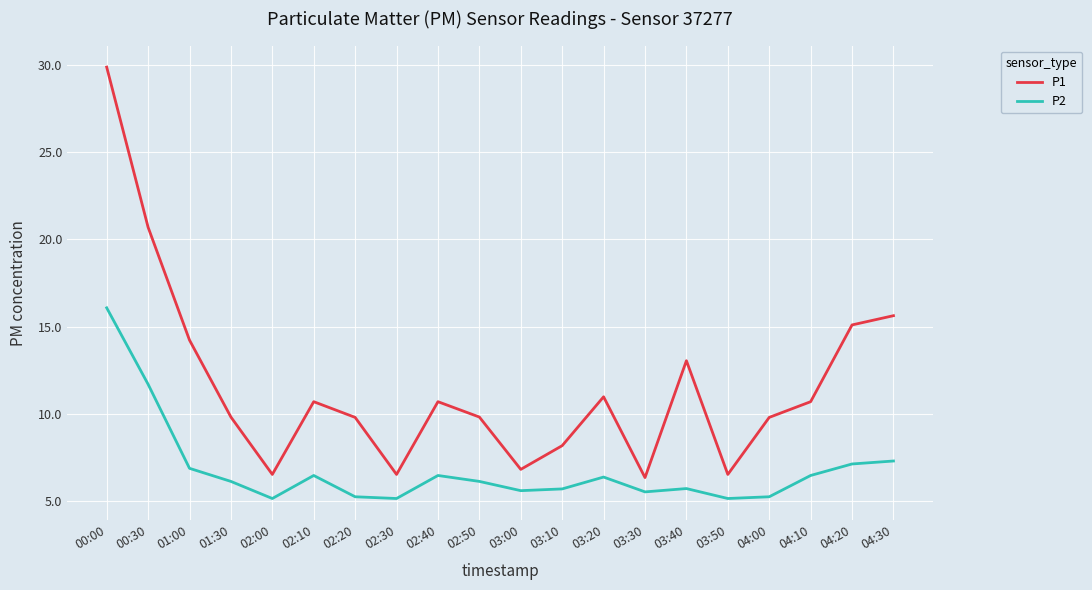

How many lines are shown in the chart?

2